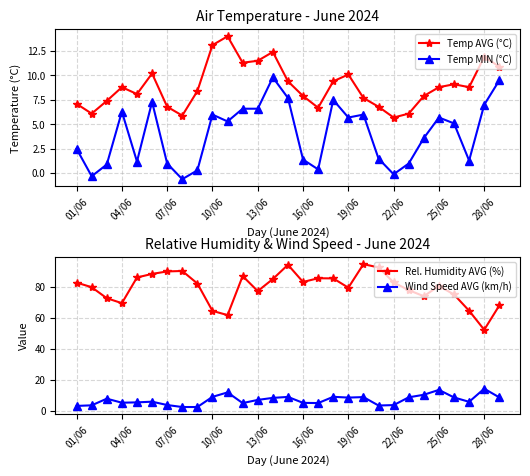

What is the average value of the Temp AVG (°C) series?

8.9